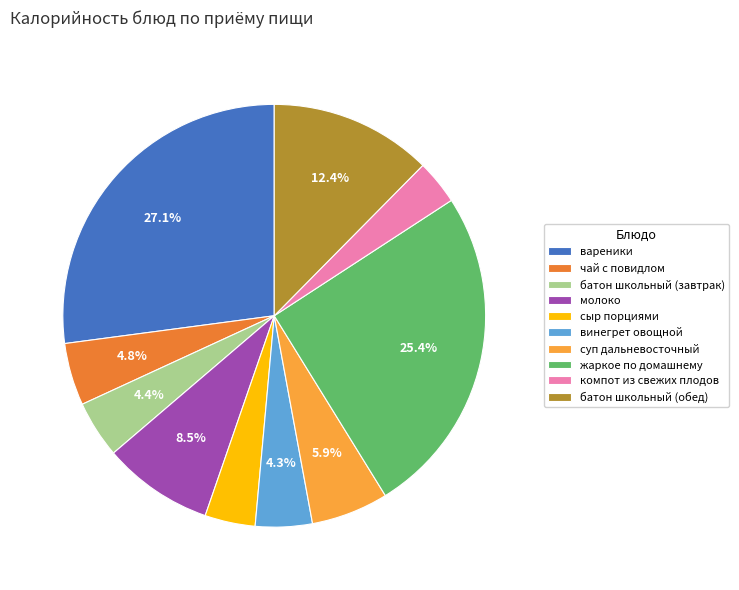

Between компот из свежих плодов and батон школьный (завтрак), which is larger?

батон школьный (завтрак)